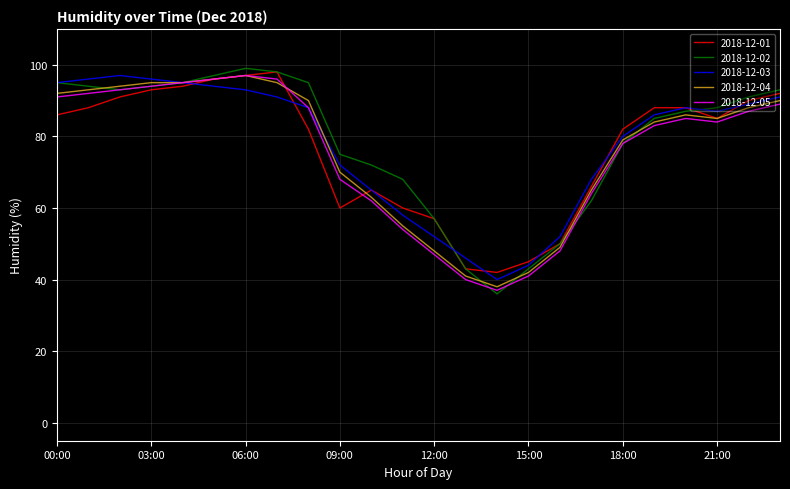

What is the maximum value for 2018-12-01?

98